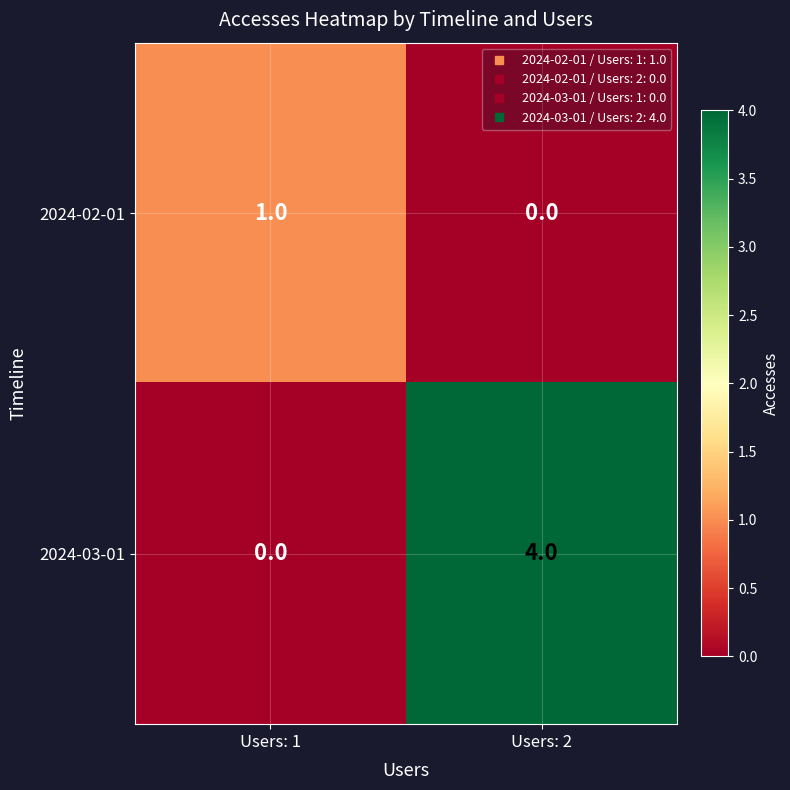

Reading right to left, what are all the values shown in this chart?

2024-02-01: Users: 2=0	Users: 1=1
2024-03-01: Users: 2=4	Users: 1=0